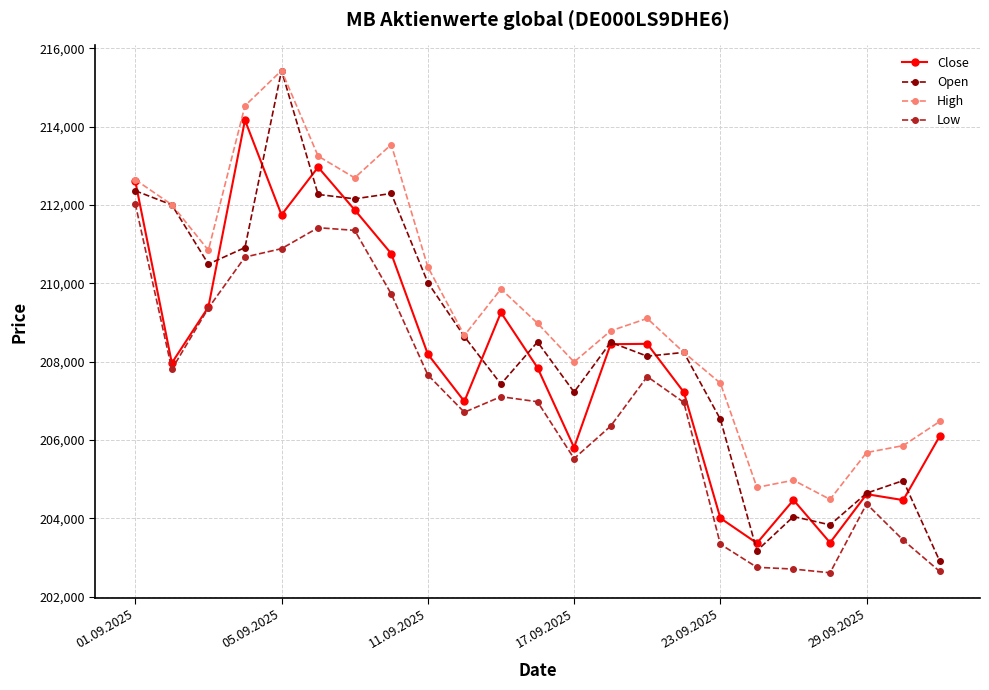

What is the maximum value for Close?

214168